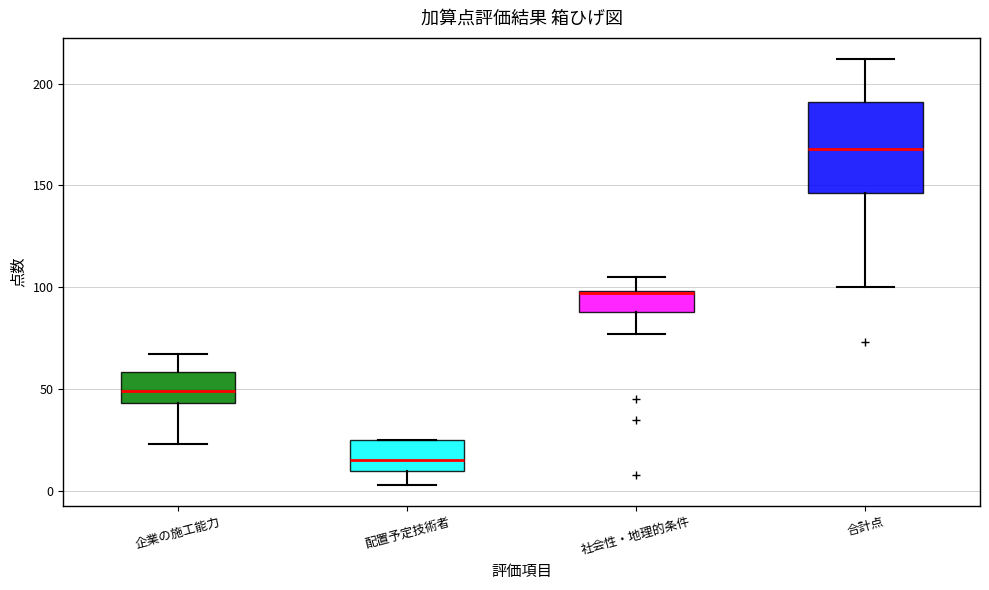

Where is the upper edge of the box for 配置予定技術者 on the y-axis? The values are not printed on the chart, so give them approximately, as read against the axis.

25